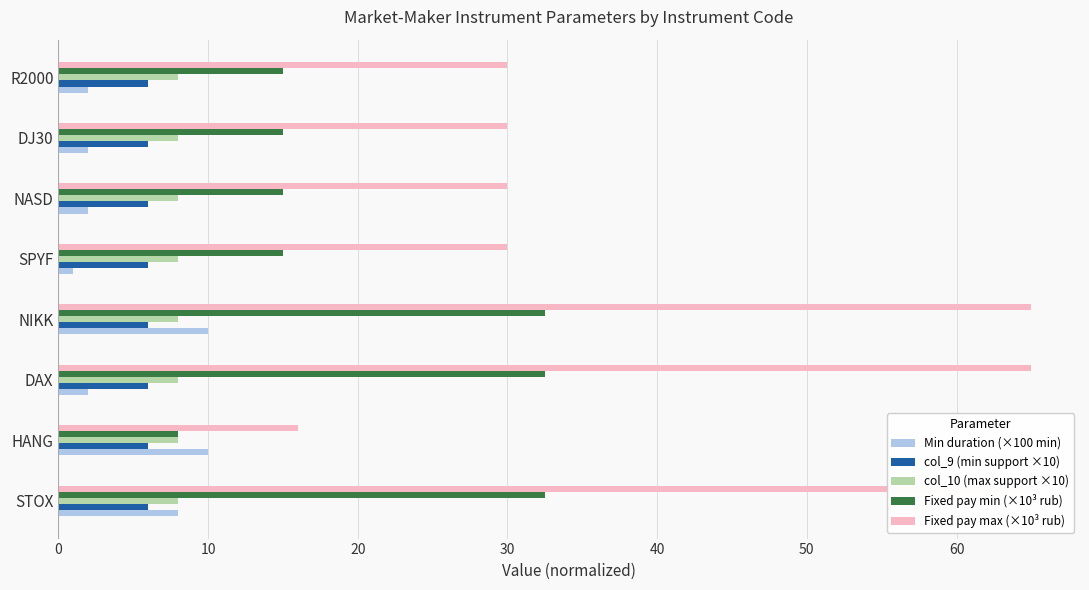

Rank the series by their maximum value, from highest to lowest.

Fixed pay max (×10³ rub), Fixed pay min (×10³ rub), Min duration (×100 min), col_9 (min support ×10), col_10 (max support ×10)